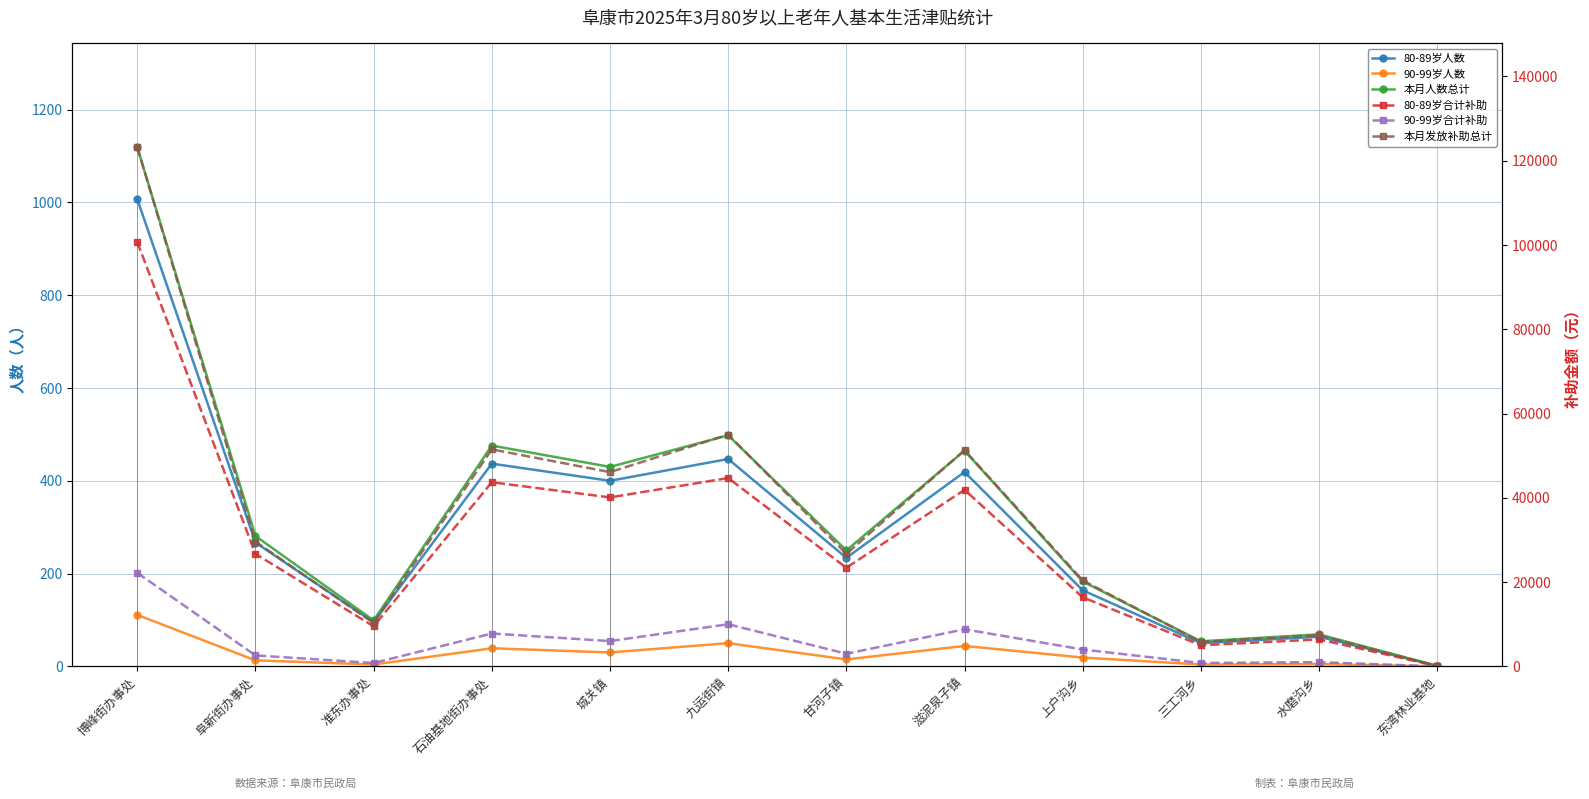

What is the total value across all series at 上户沟乡?

41166